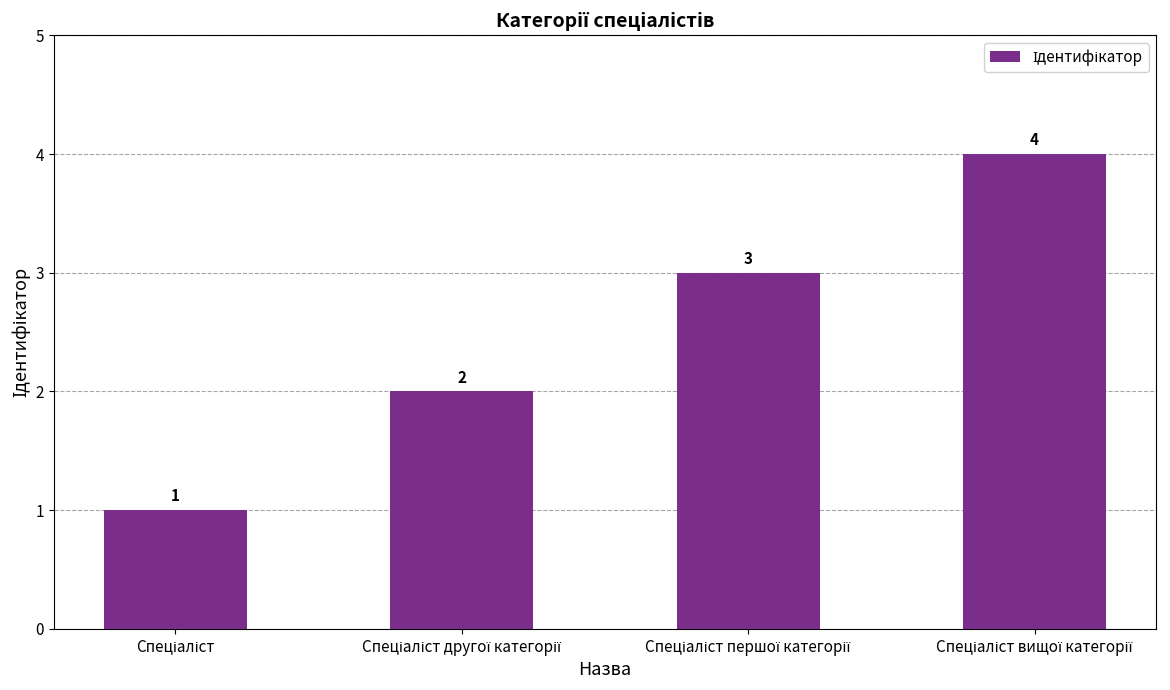

How many data points does each series have?

4